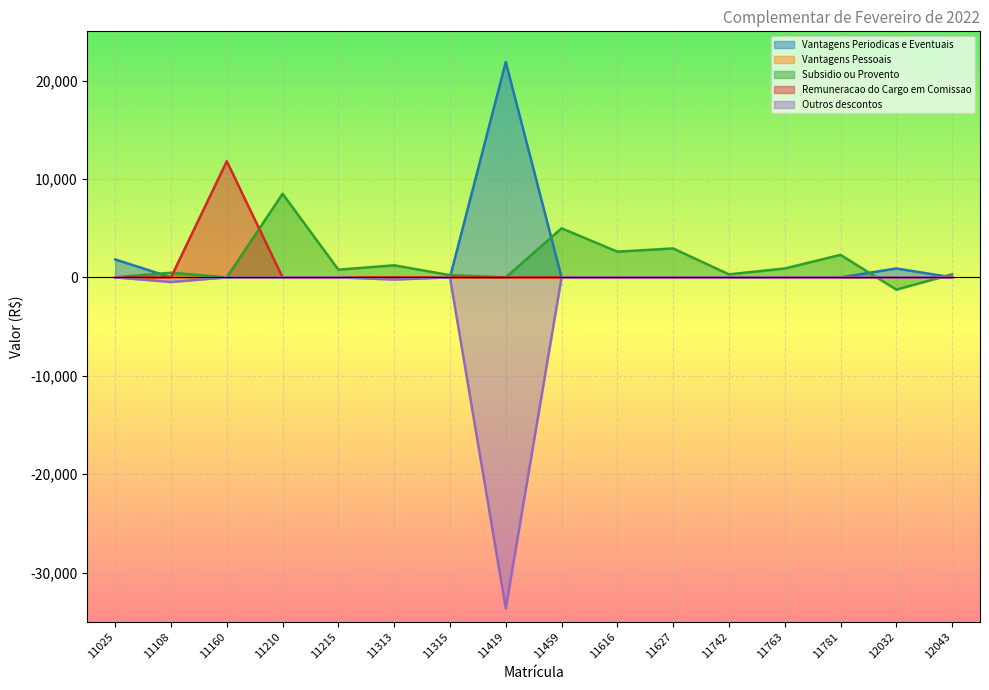

The value of Remuneracao do Cargo em Comissao at 11627 is 0.0. True or false?

True